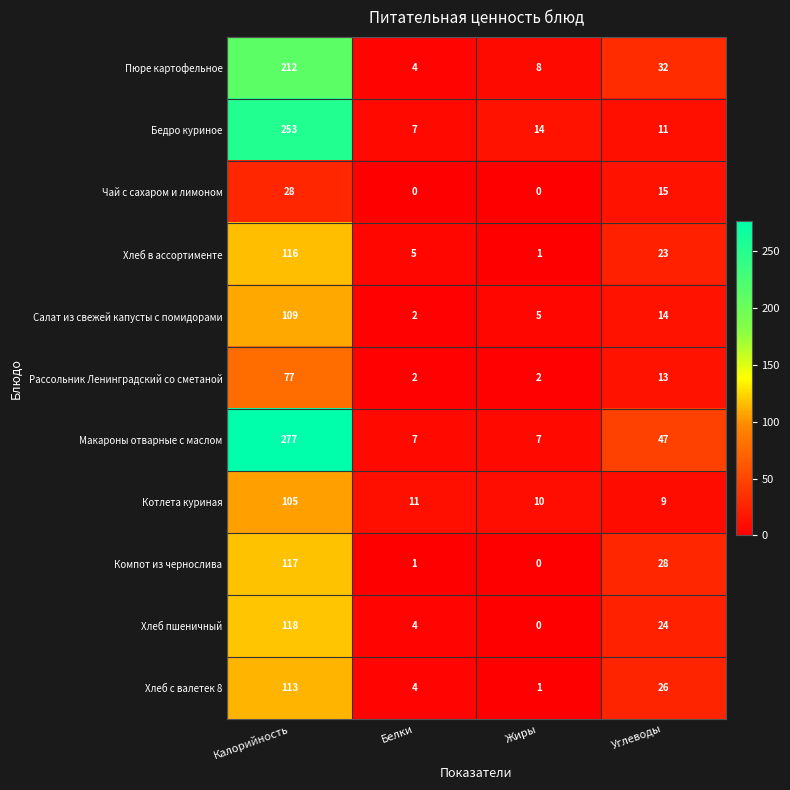

Count the number of categories in the chart.

4